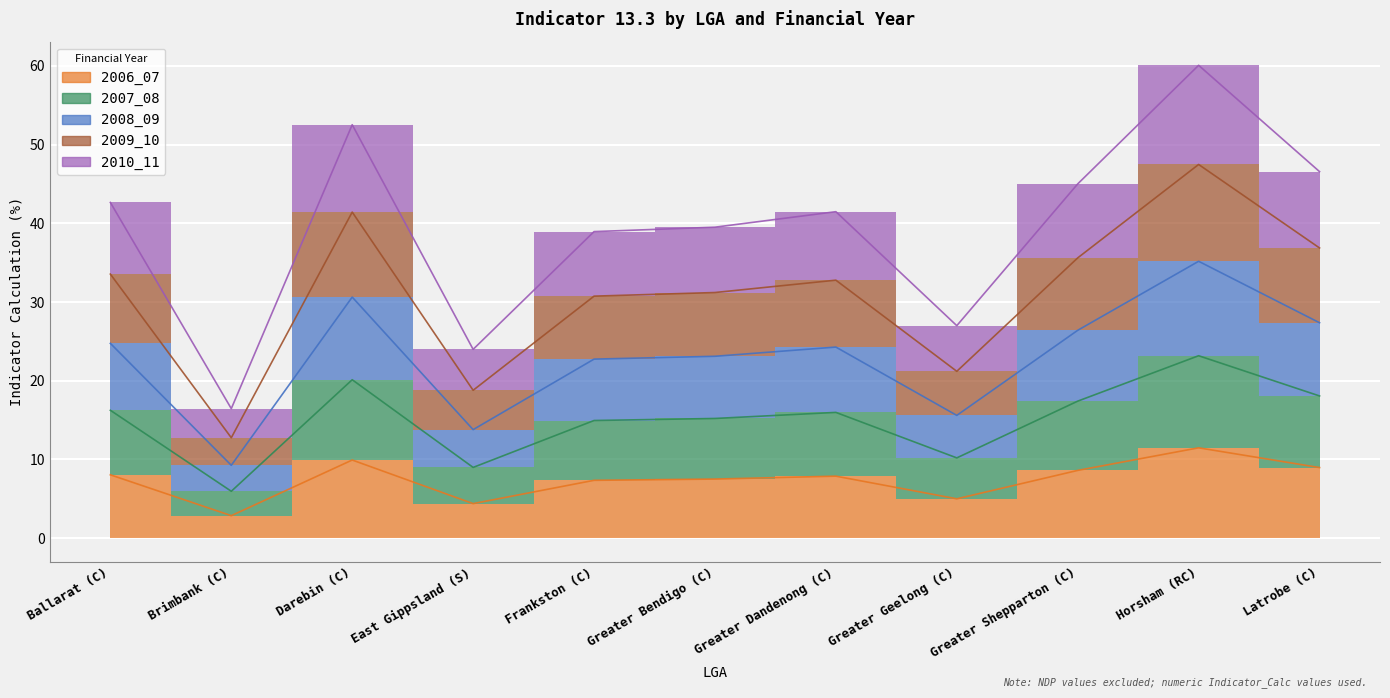

The 2010_11 series shows 15.2 at Greater Bendigo (C). True or false?

True